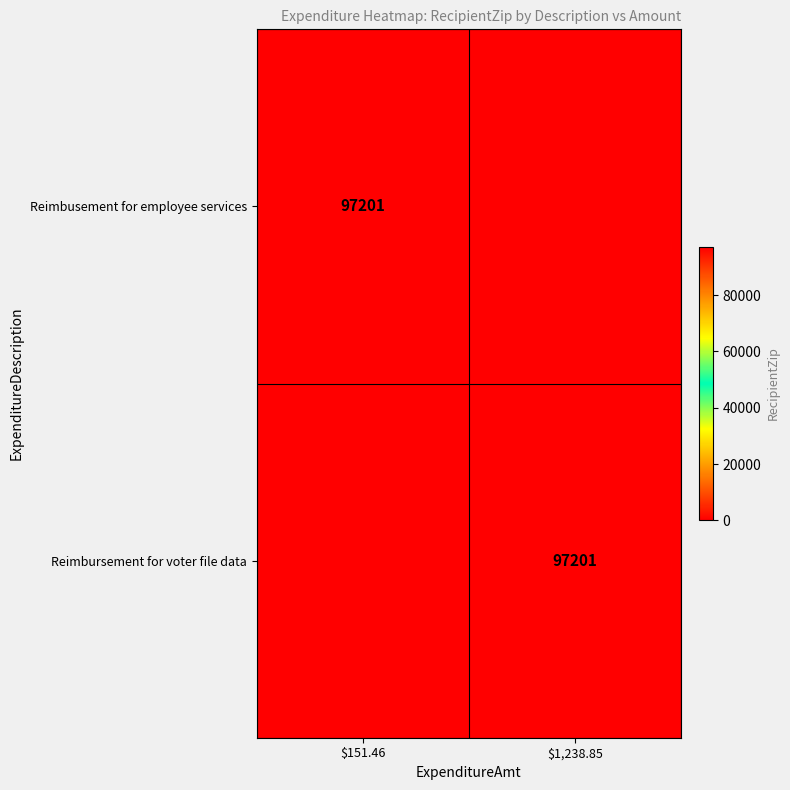

At which category does the chart reach its peak across all series?

$151.46